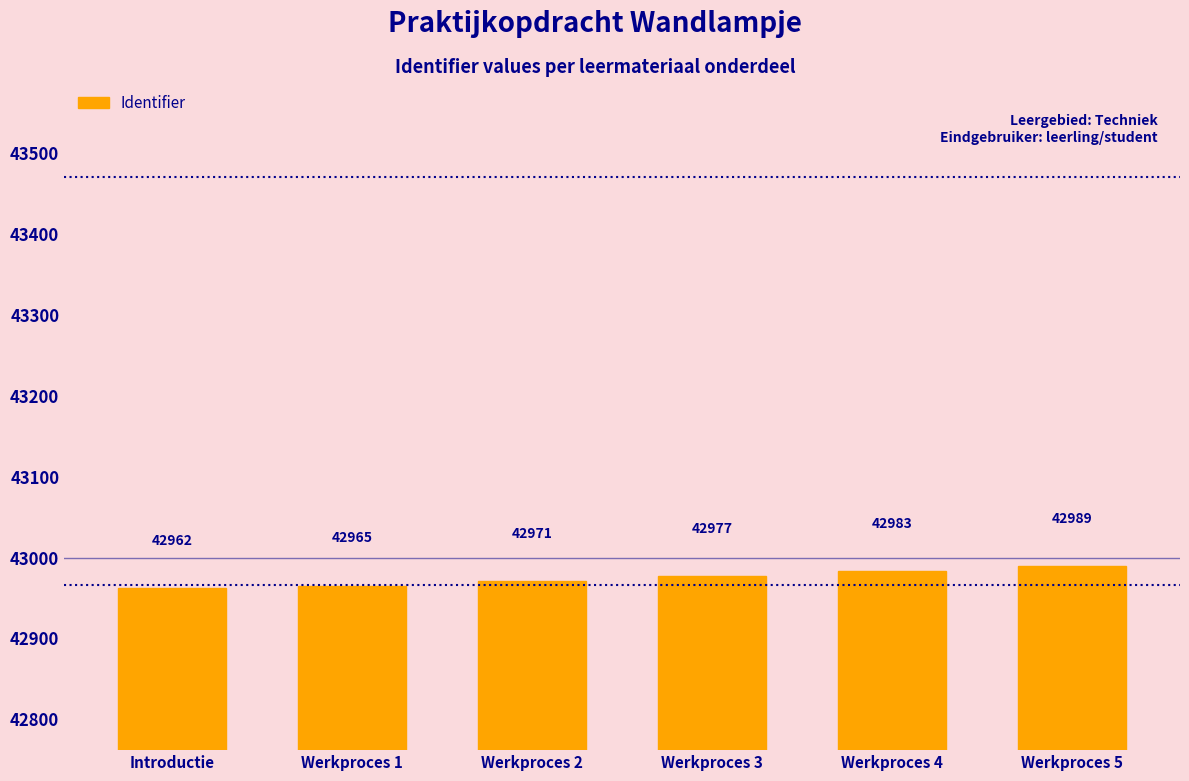

List the labels in order of value, smallest first.

Introductie, Werkproces 1, Werkproces 2, Werkproces 3, Werkproces 4, Werkproces 5